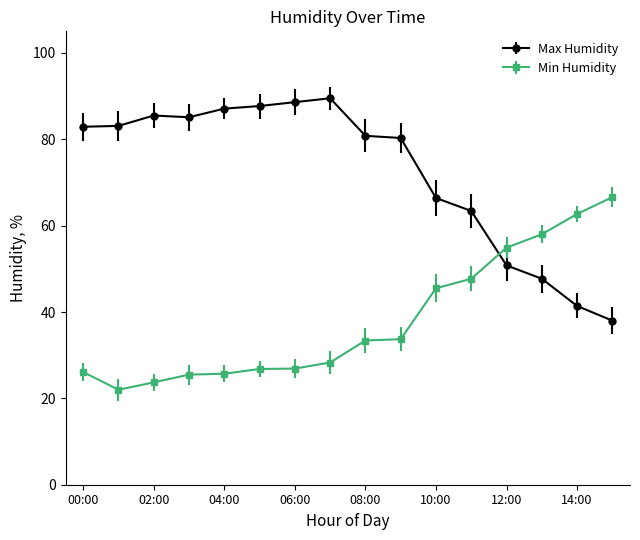

True or false: Max Humidity has more than 1 interior local peaks.

True